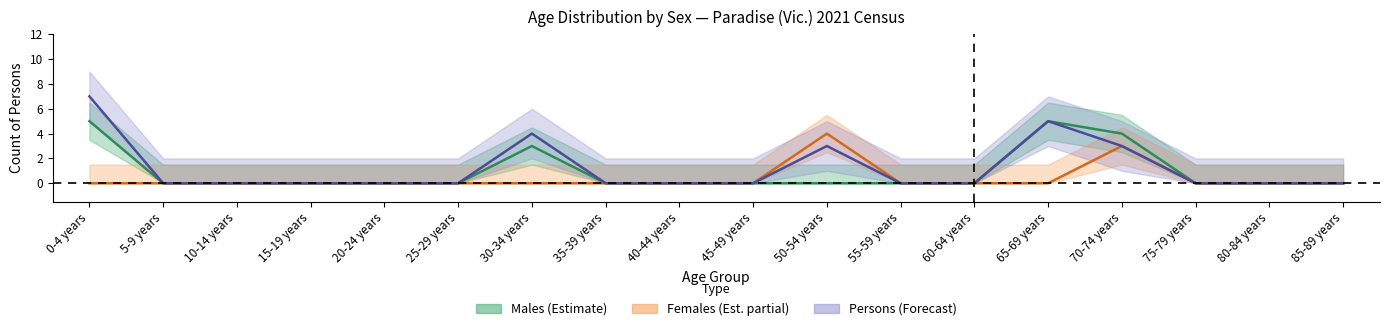

Reading right to left, transcribe all the data shown in this chart.

Males: 0	0	0	4	5	0	0	0	0	0	0	3	0	0	0	0	0	5
Females: 0	0	0	3	0	0	0	4	0	0	0	0	0	0	0	0	0	0
Persons: 0	0	0	3	5	0	0	3	0	0	0	4	0	0	0	0	0	7